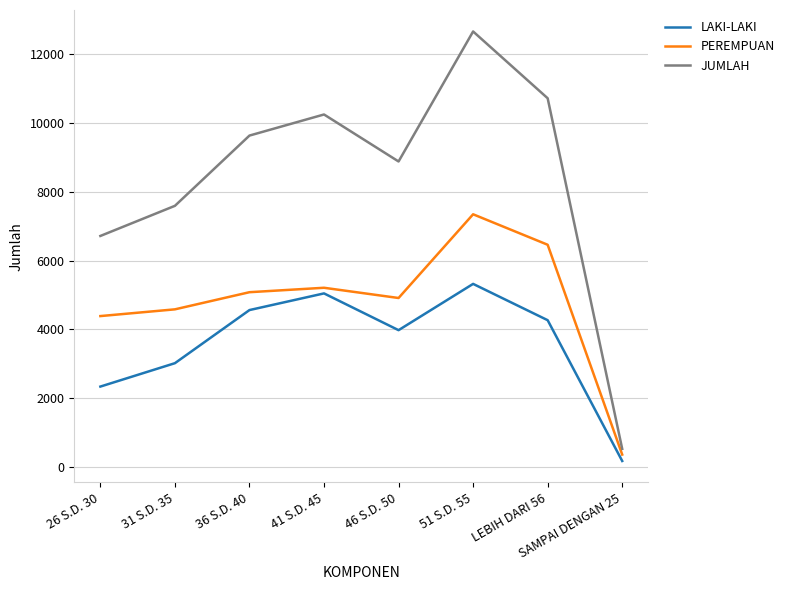

What is the average value of the JUMLAH series?

8374